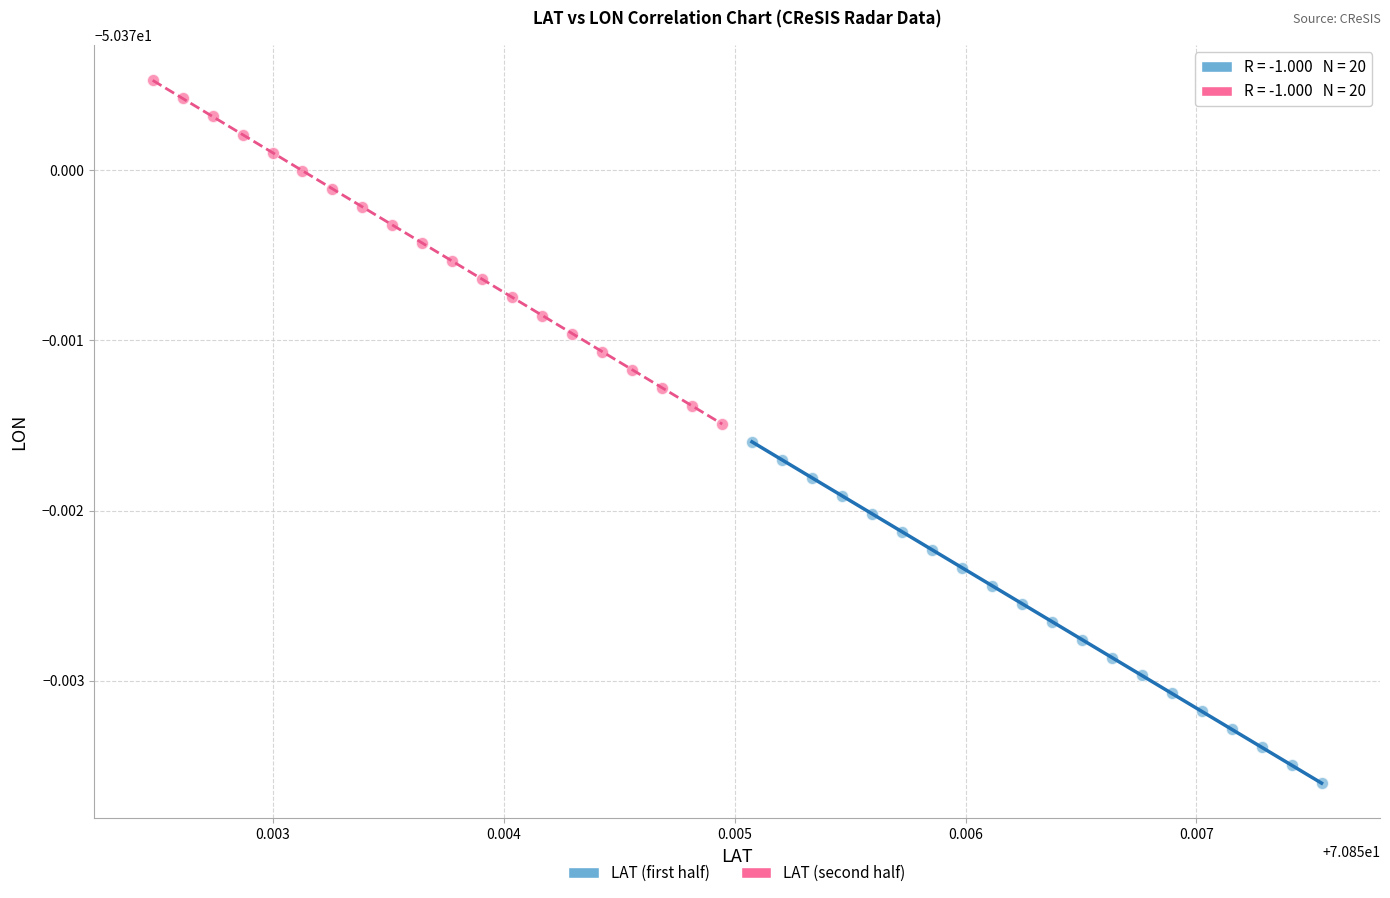

What are all the series names shown in the legend?

LAT (first half), LAT (second half)